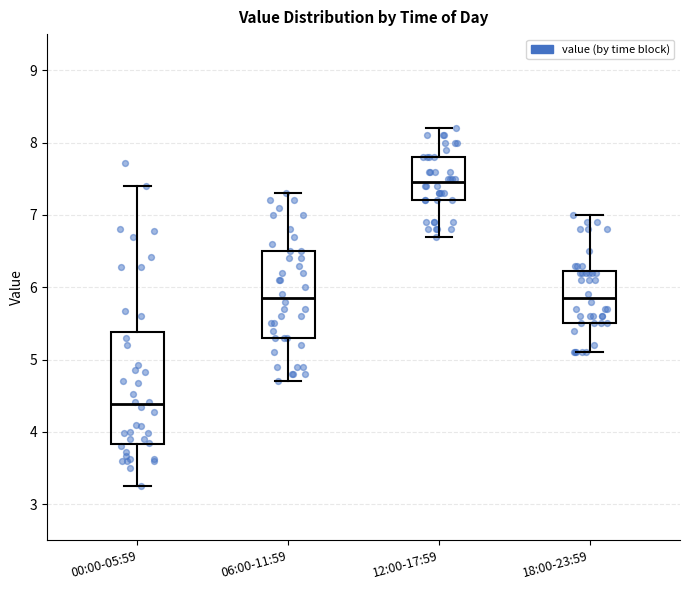

Comparing the boxes themselves (not the whiskers), which one is the tallest?

00:00-05:59